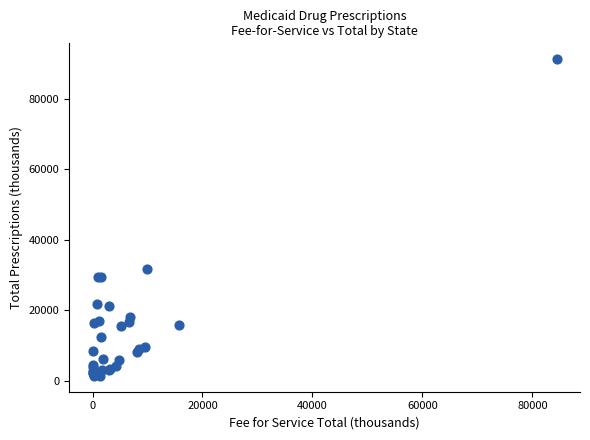

What Y value in the scatter plot is closest to 46336?

31863.4